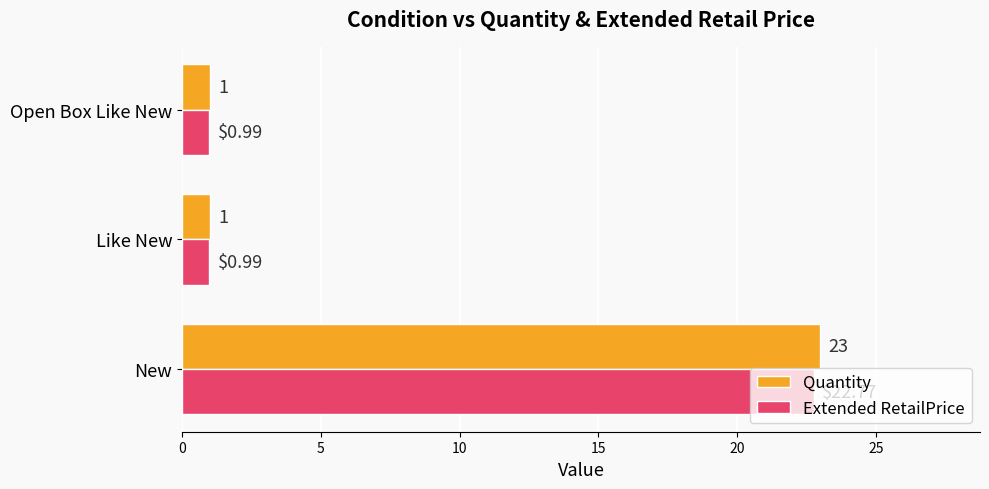

Rank the series at Like New from highest to lowest value.

Quantity, Extended RetailPrice